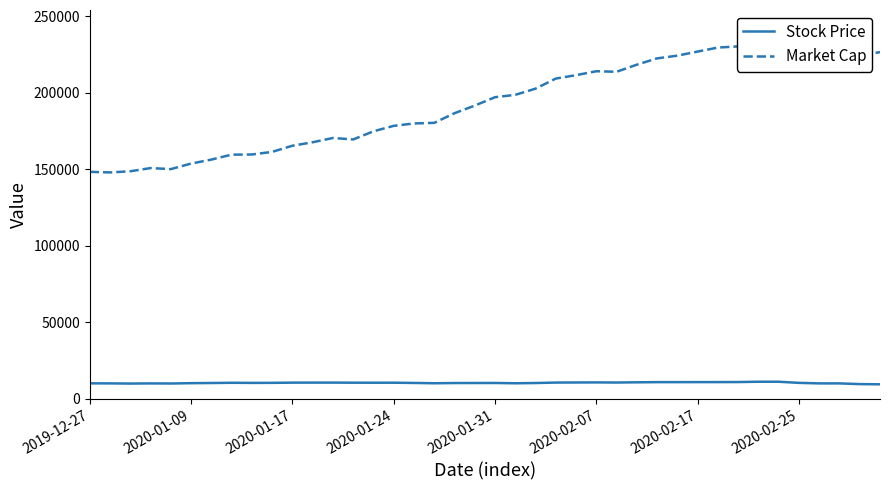

What is the spread (max minus min) of values at 16?

169636